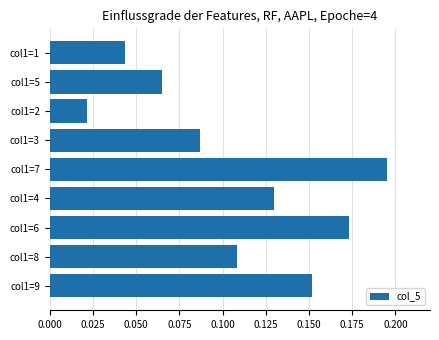

Which has a higher value, col1=7 or col1=6?

col1=7